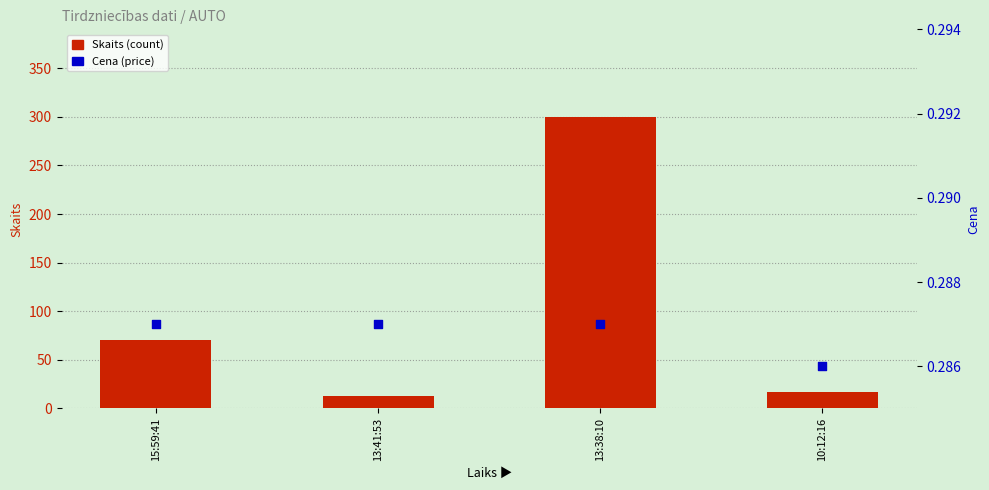

At how many categories does at least one series exceed 74?

1